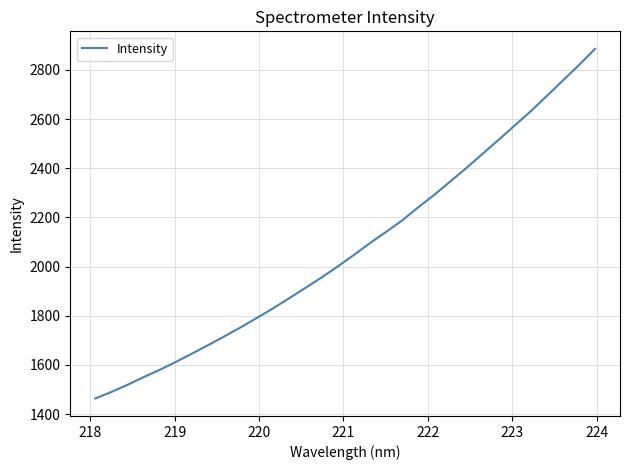

How many categories are shown in the chart?

32